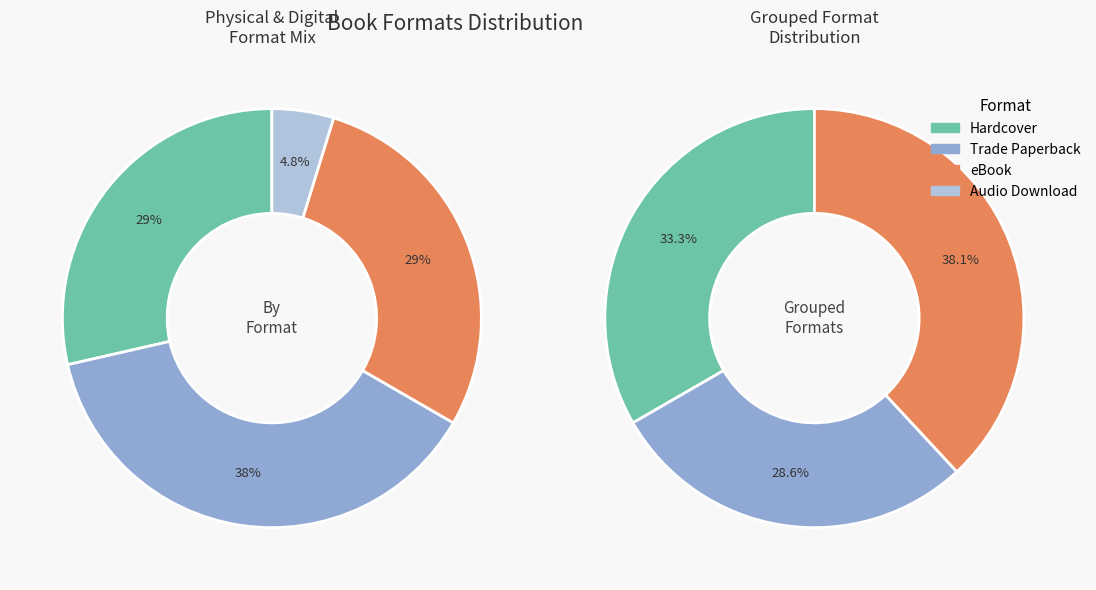

To the nearest percent, what is the difference between the Audio Download and Trade Paperback slice percentages?

33%